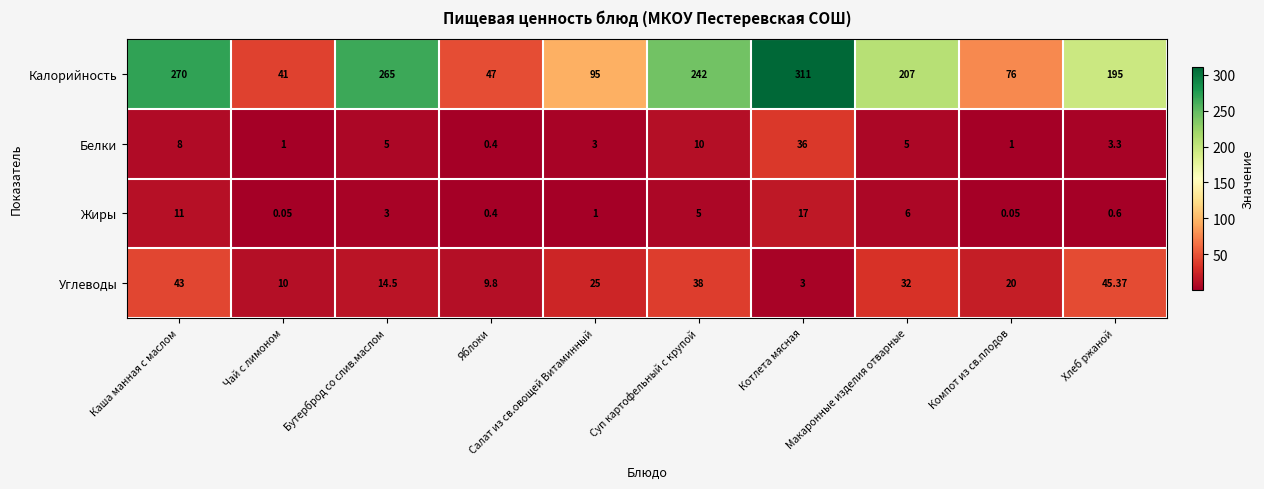

Rank the series at Бутерброд со слив.маслом from lowest to highest value.

Жиры, Белки, Углеводы, Калорийность